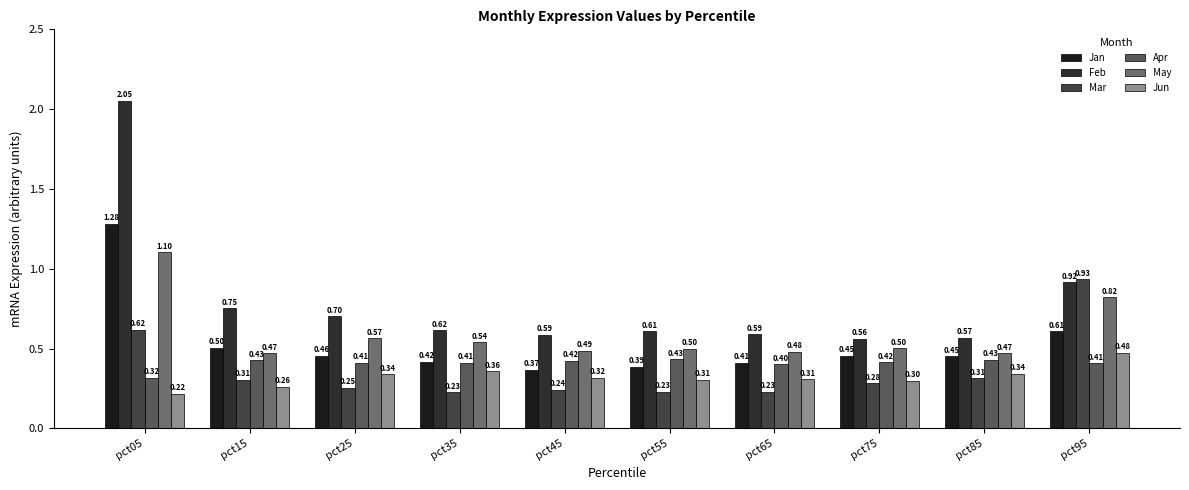

The value of Apr at pct25 is 0.3. True or false?

False